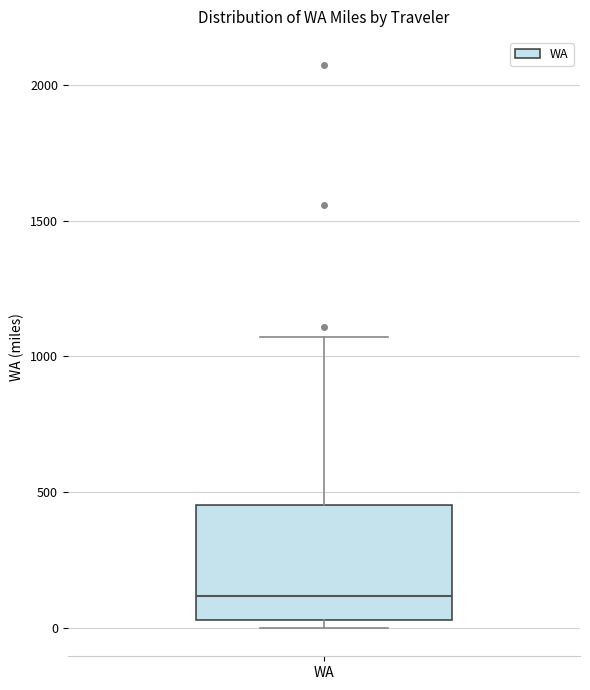

Read this box plot against the y-axis: the position of the median line, the range covered by the box, and the ends of both whiskers. The values are not printed on the chart, so give them approximately, as read against the axis.

median 100, box 50 to 450, whiskers 0 to 1050